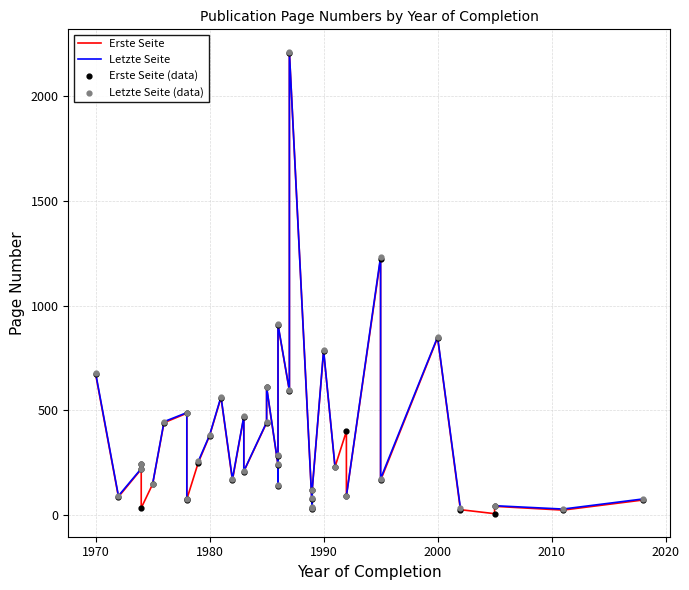

What are all the series names shown in the legend?

Erste Seite, Letzte Seite, Erste Seite (data), Letzte Seite (data)